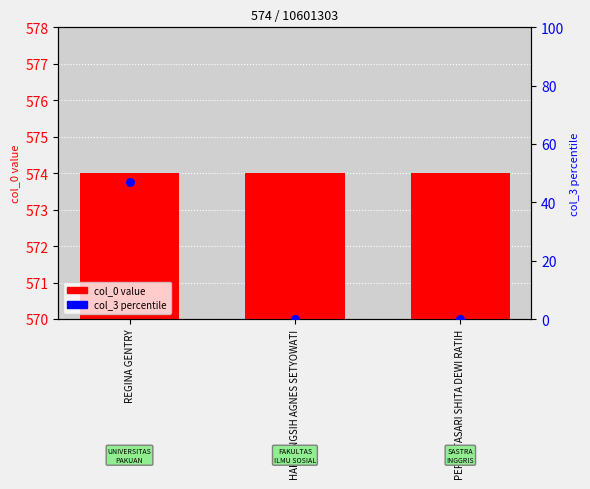

Which series contains the highest Y value?

col_0 value